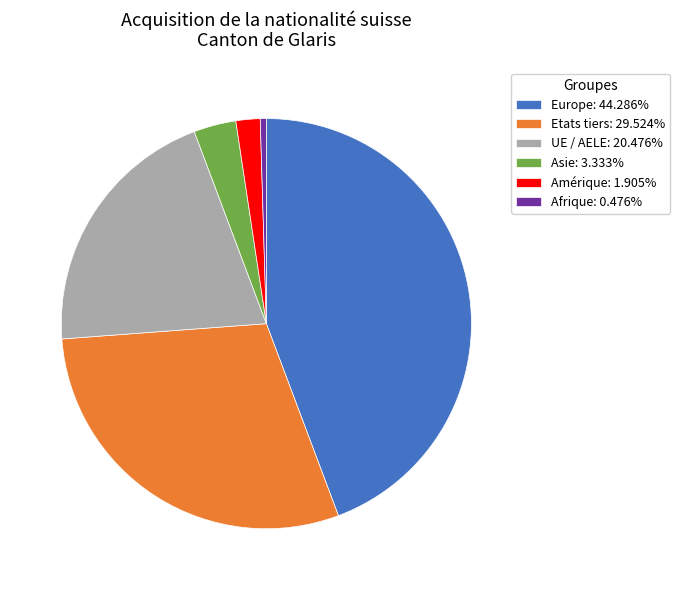

Count the number of slices in the pie.

6